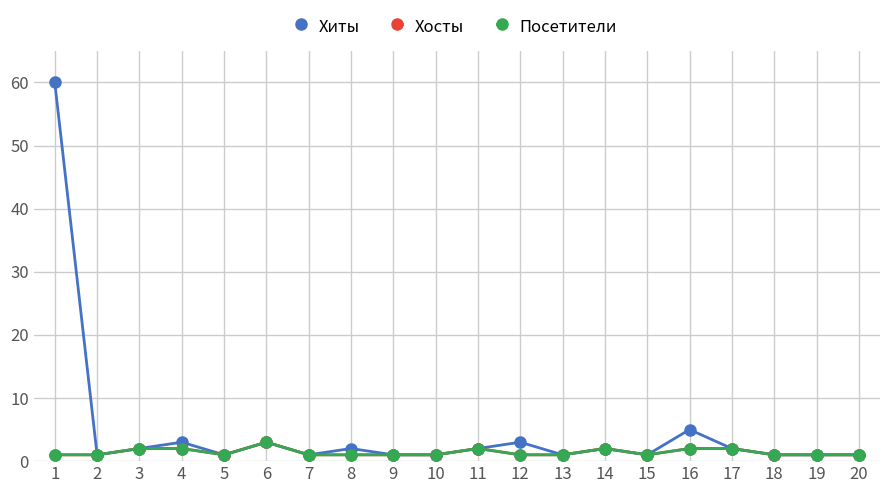

List the labels in order of Посетители value, smallest first.

1, 2, 5, 7, 8, 9, 10, 12, 13, 15, 18, 19, 20, 3, 4, 11, 14, 16, 17, 6